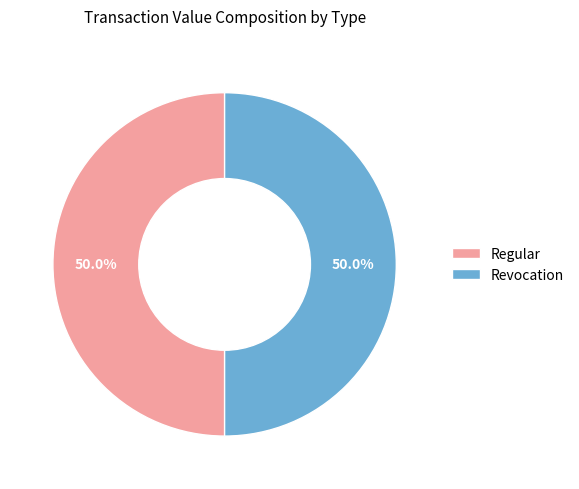

What percentage do Revocation and Regular together represent?

100.0%